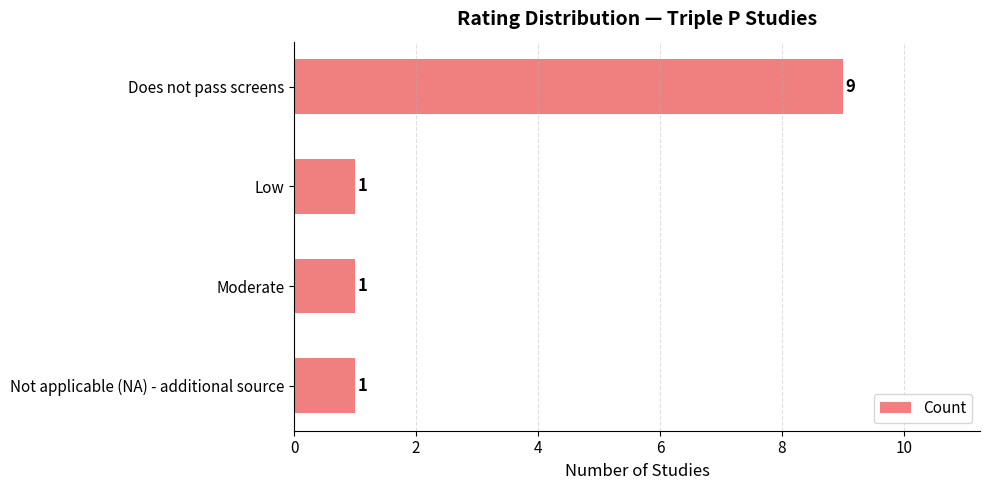

What is the value of the 3rd bar from the top?

1